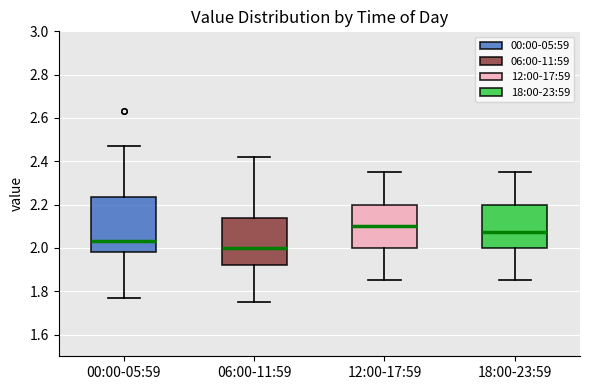

Which box has the highest median line?

12:00-17:59